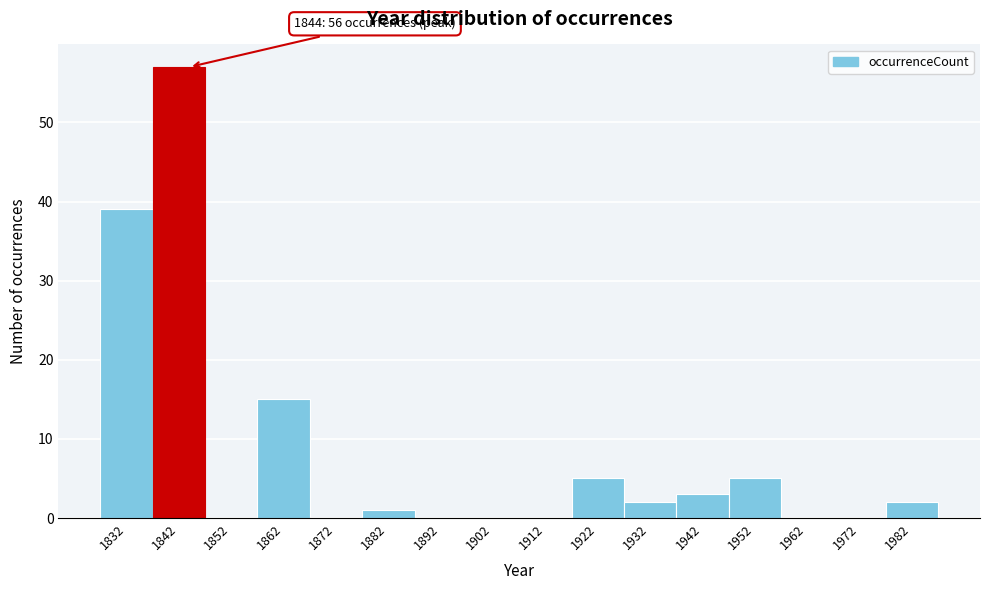

Reading right to left, what are all the values shown in this chart?

1982=2	1972=0	1962=0	1952=5	1942=3	1932=2	1922=5	1912=0	1902=0	1892=0	1882=1	1872=0	1862=15	1852=0	1842=57	1832=39